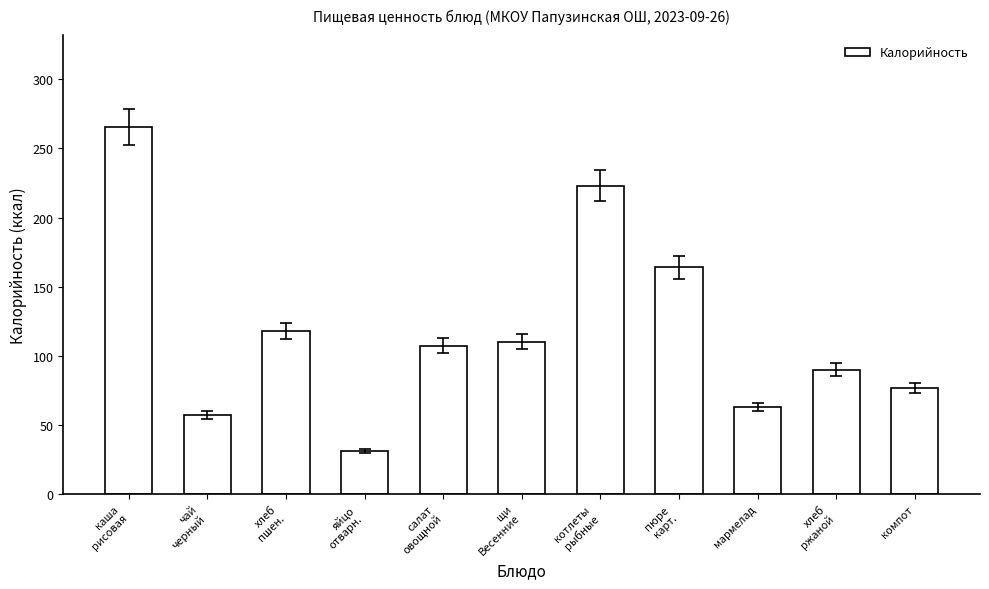

Is it true that the value at компот is 76.8?

True